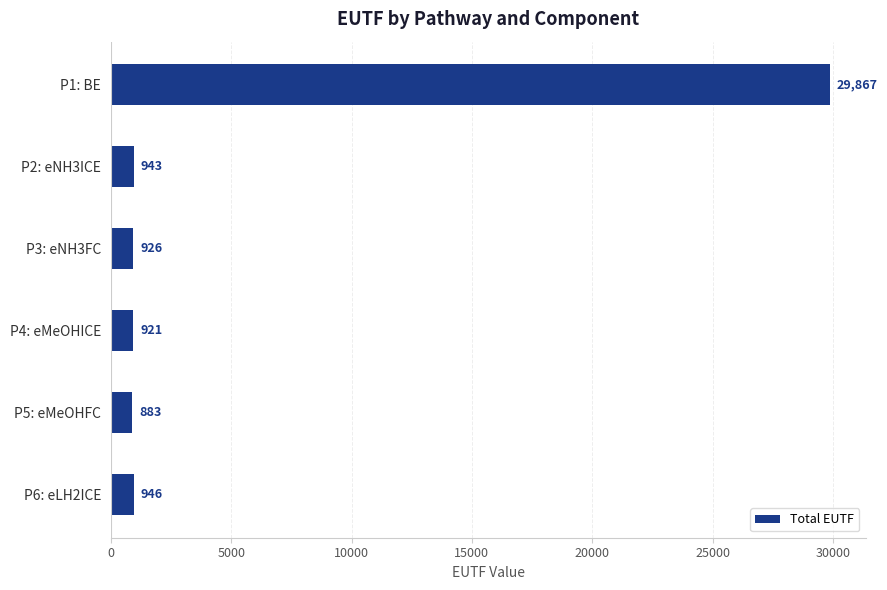

Rank the categories by value from lowest to highest.

P5: eMeOHFC, P4: eMeOHICE, P3: eNH3FC, P2: eNH3ICE, P6: eLH2ICE, P1: BE